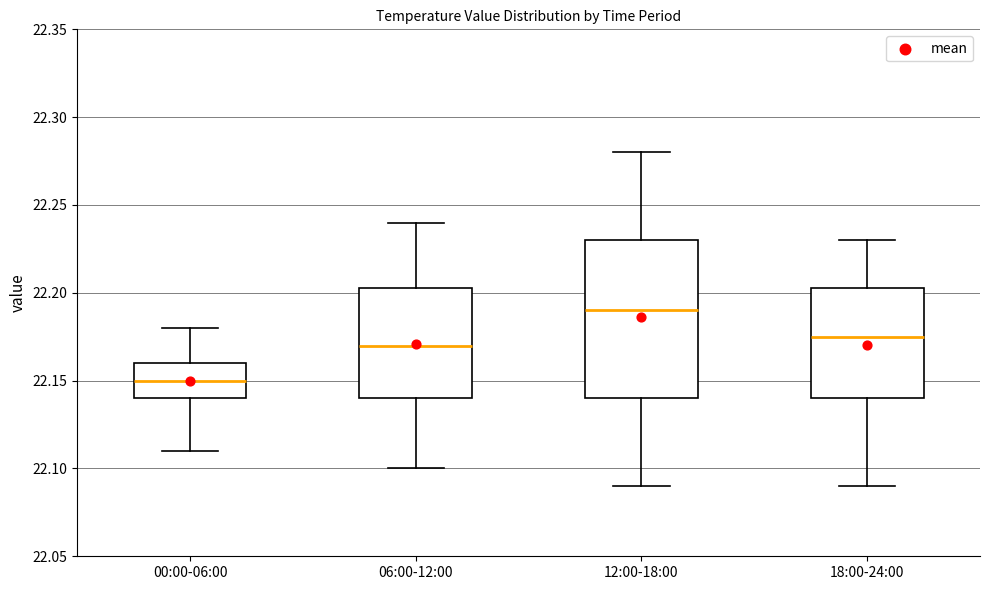

Which box is the tallest, from its lower edge to its upper edge?

12:00-18:00